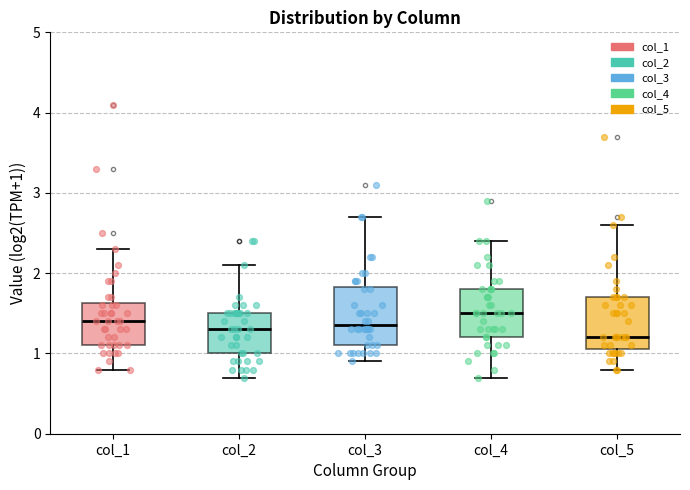

Reading left to right, transcribe this box plot: for each box, give where its median line is, the range the box spans, and where its two whiskers end, as read against the y-axis. The values are not printed on the chart, so give them approximately, as read against the axis.

col_1: median 1.4, box 1.1 to 1.6, whiskers 0.8 to 2.3
col_2: median 1.3, box 1.0 to 1.5, whiskers 0.7 to 2.1
col_3: median 1.4, box 1.1 to 1.8, whiskers 0.9 to 2.7
col_4: median 1.5, box 1.2 to 1.8, whiskers 0.7 to 2.4
col_5: median 1.2, box 1.1 to 1.7, whiskers 0.8 to 2.6